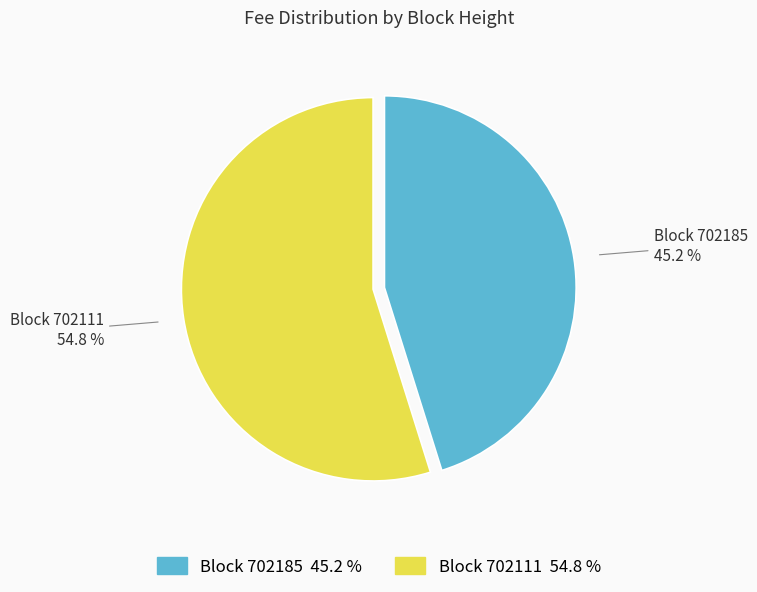

Is there any slice that represents more than half of the pie?

Yes